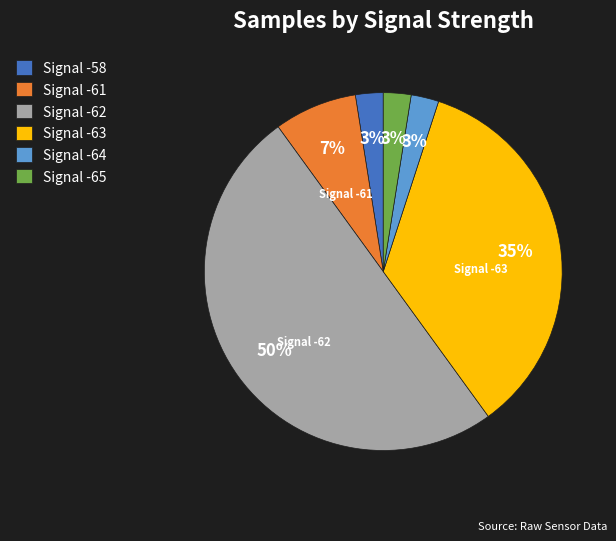

To the nearest percent, what percentage of the pie is Signal -61?

7%